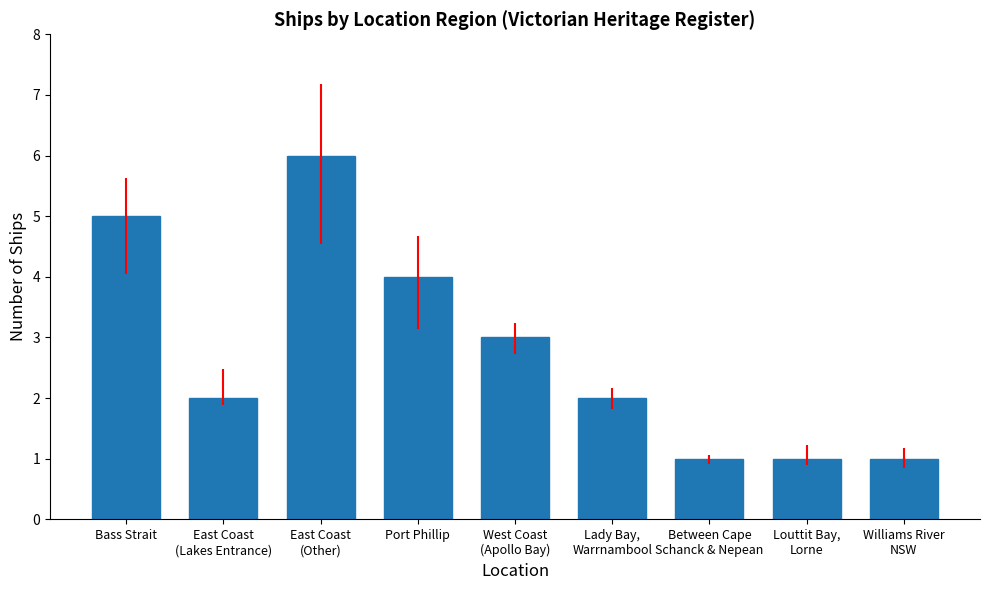

What is the difference between the values at Lady Bay,
Warrnambool and Louttit Bay,
Lorne?

1